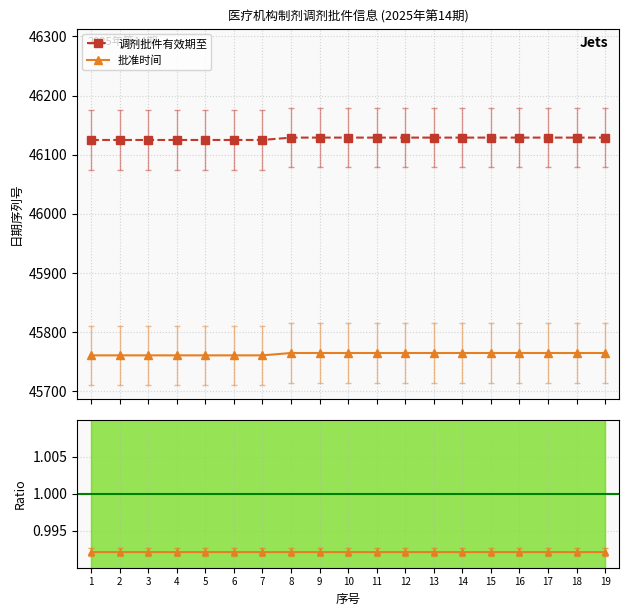

List the series in order of their peak value, highest first.

调剂批件有效期至, 批准时间, 批准时间 / 有效期至